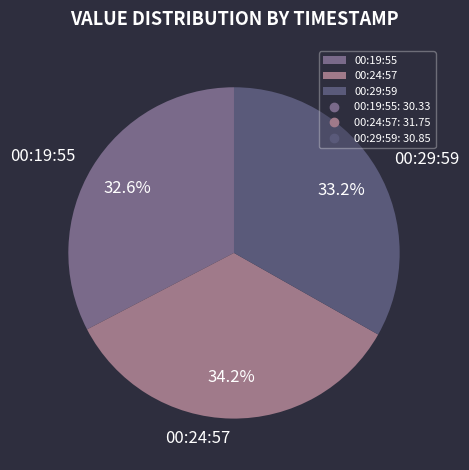

How many segments does this pie chart have?

3